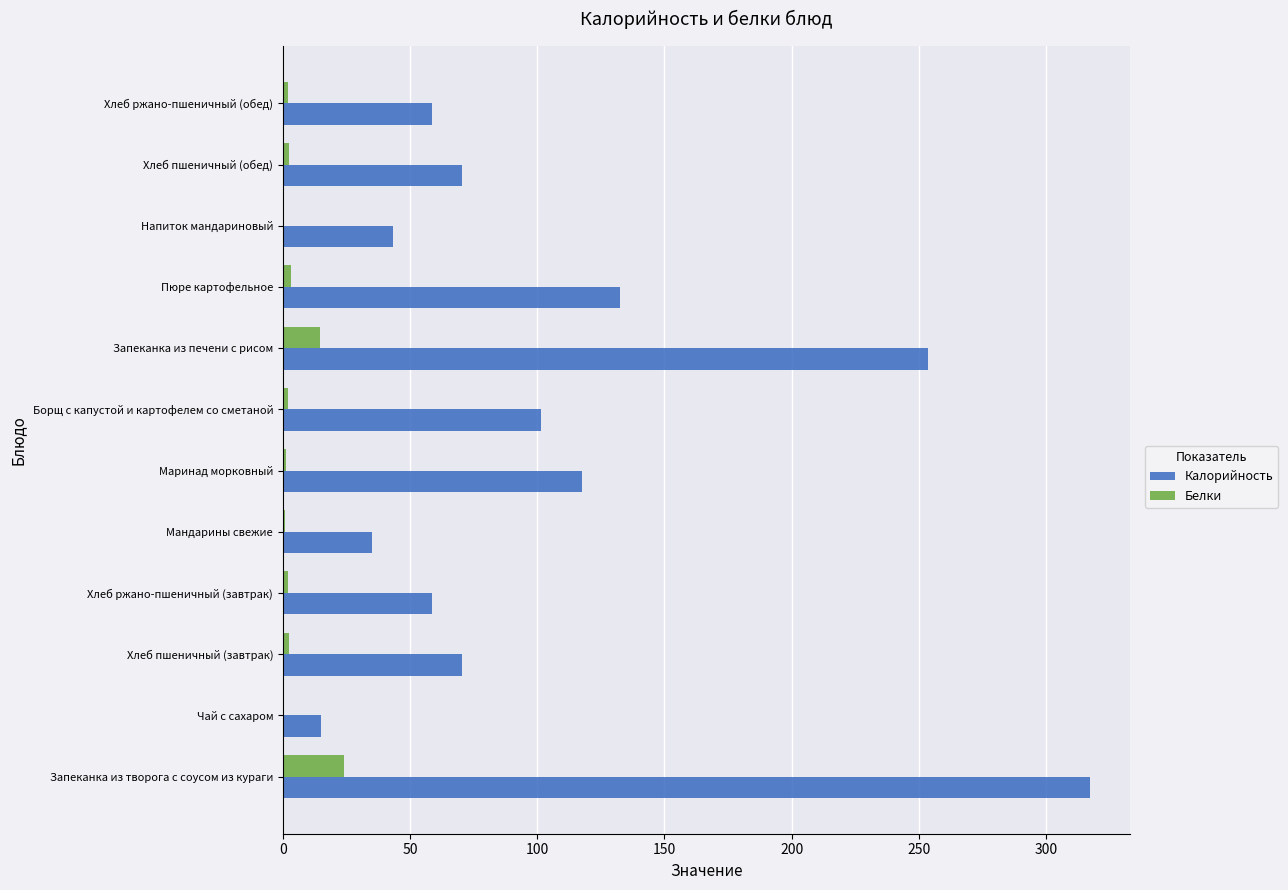

True or false: Калорийность has a value of 132.0 at Запеканка из печени с рисом.

False